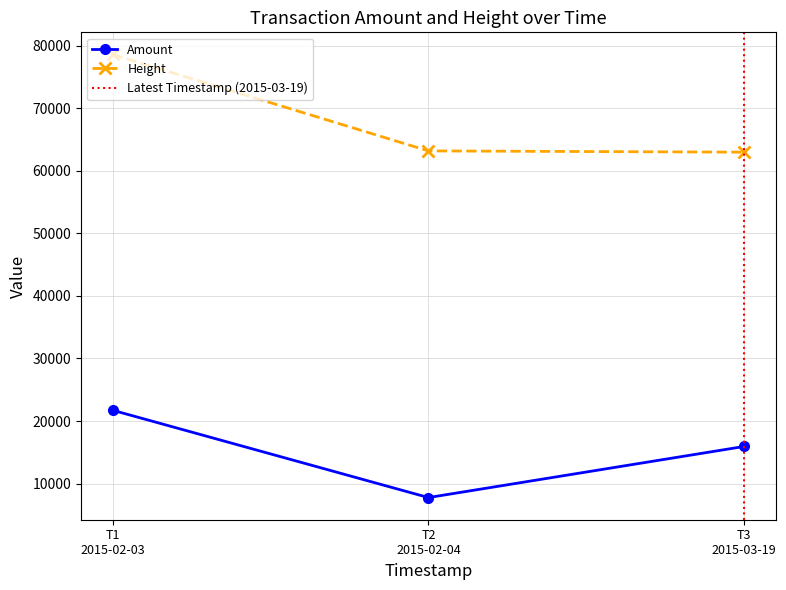

Which series has the widest spread of values?

Height